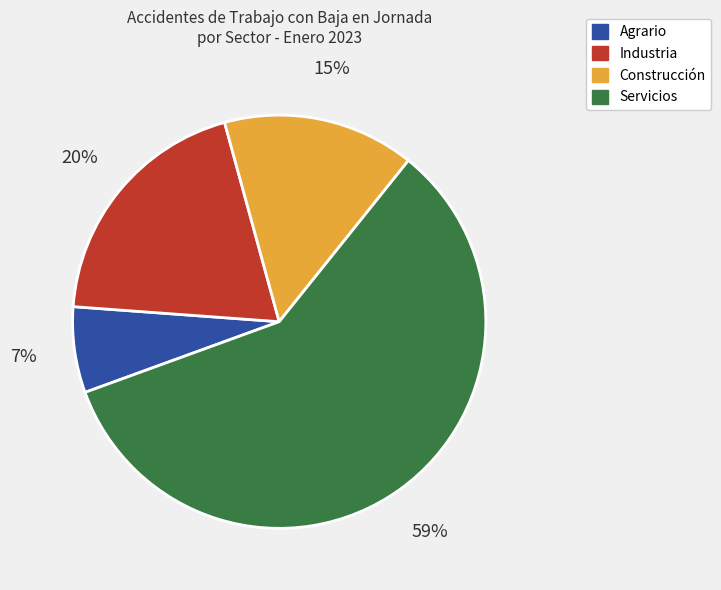

How many segments does this pie chart have?

4